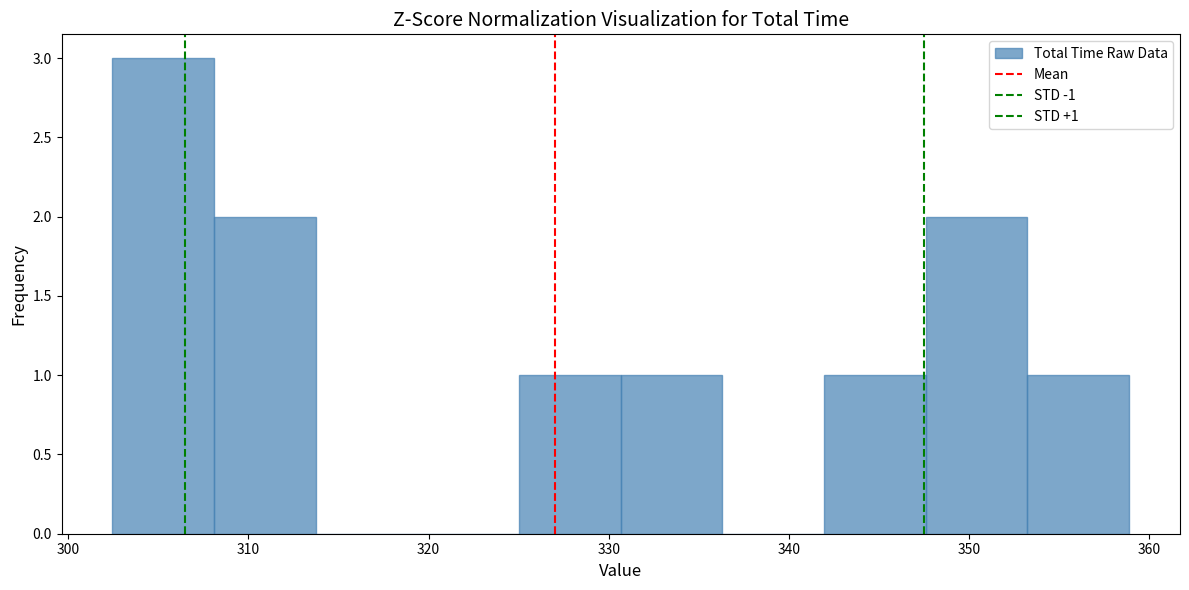

Which range on the x-axis has the tallest bar?

302 to 308